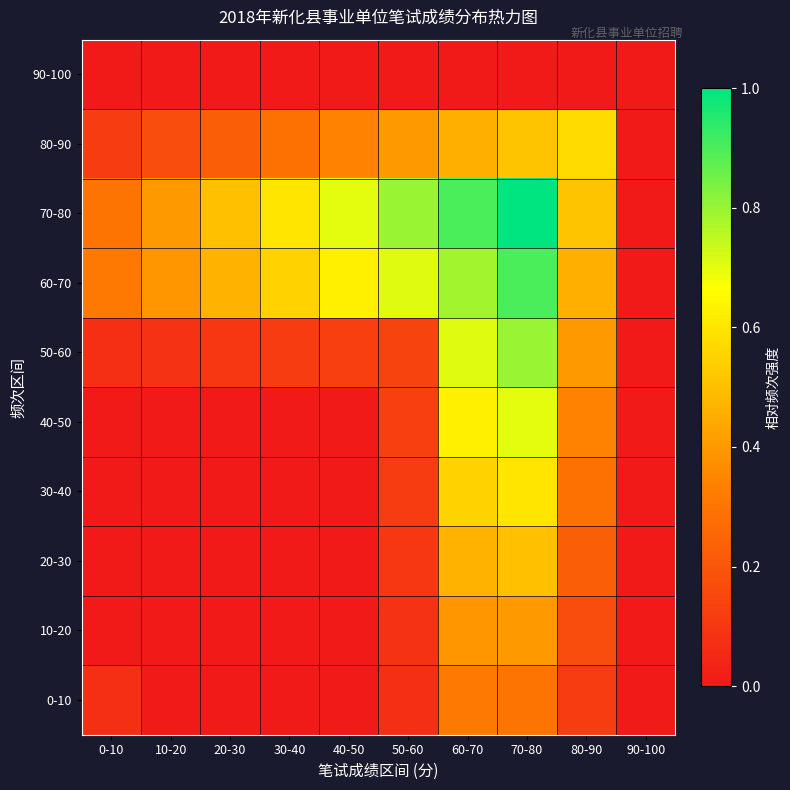

Which category has the highest value across all series?

70-80